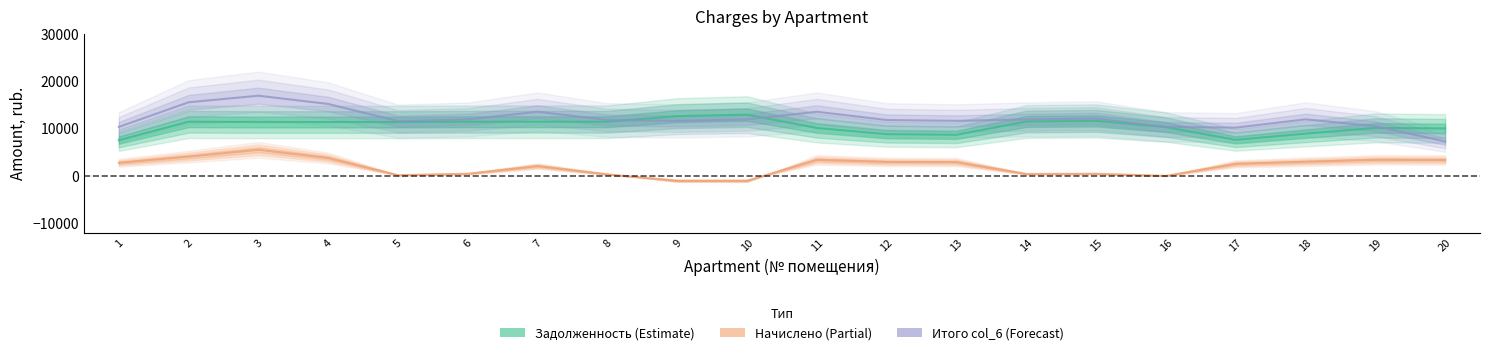

What is the difference between the second highest and second lowest values in the col_6 series?

5803.7